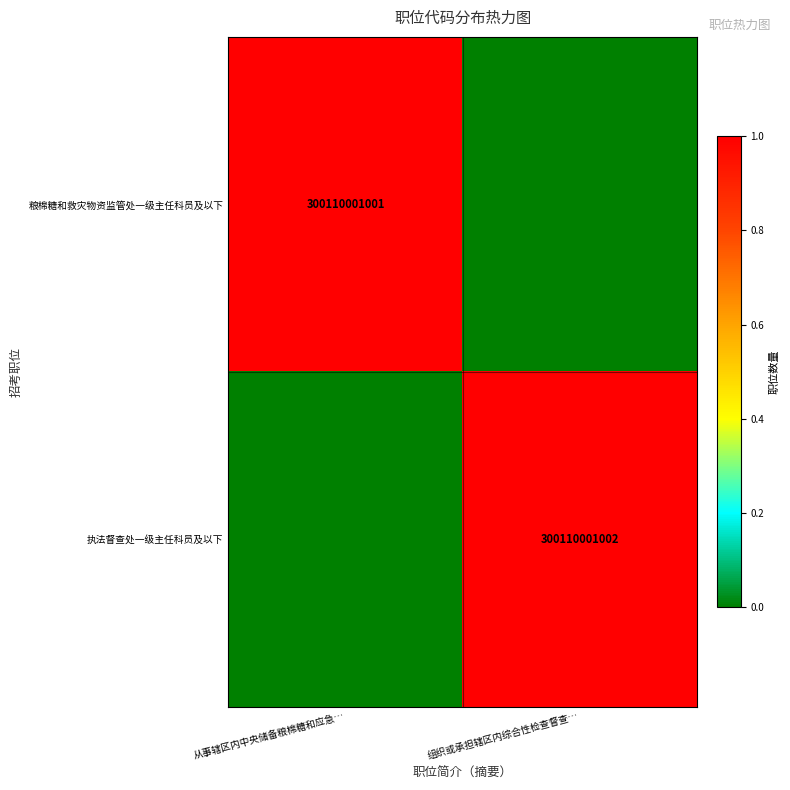

Is the value of 执法督查处一级主任科员及以下 at 组织或承担辖区内综合性检查督查… greater than the value of 粮棉糖和救灾物资监管处一级主任科员及以下 at 从事辖区内中央储备粮棉糖和应急…?

Yes